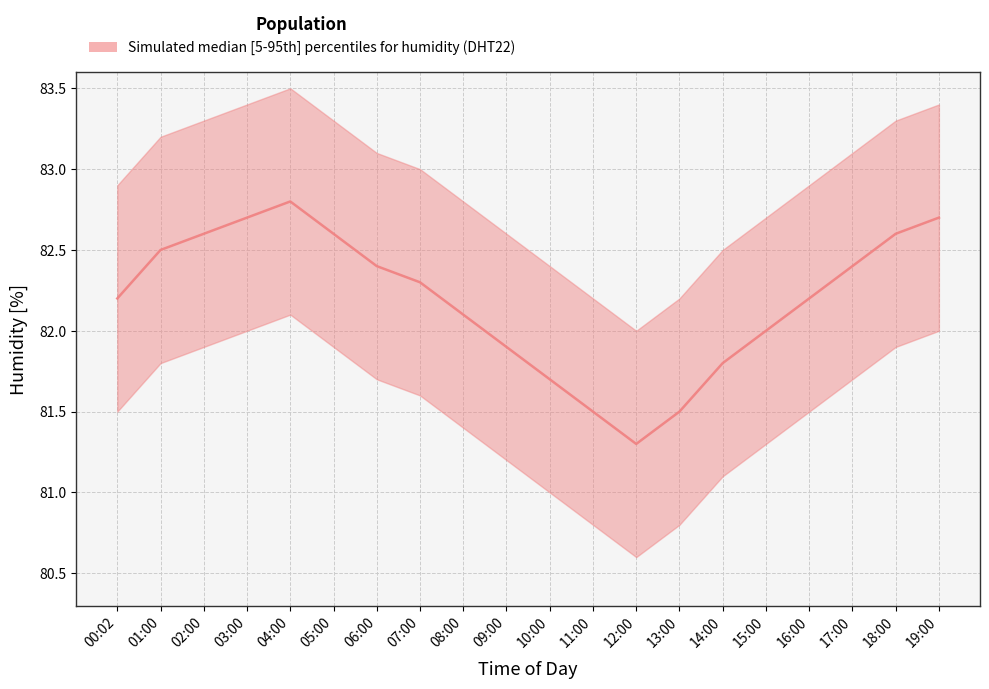

The value of lower at 04:00 is 138.5. True or false?

False